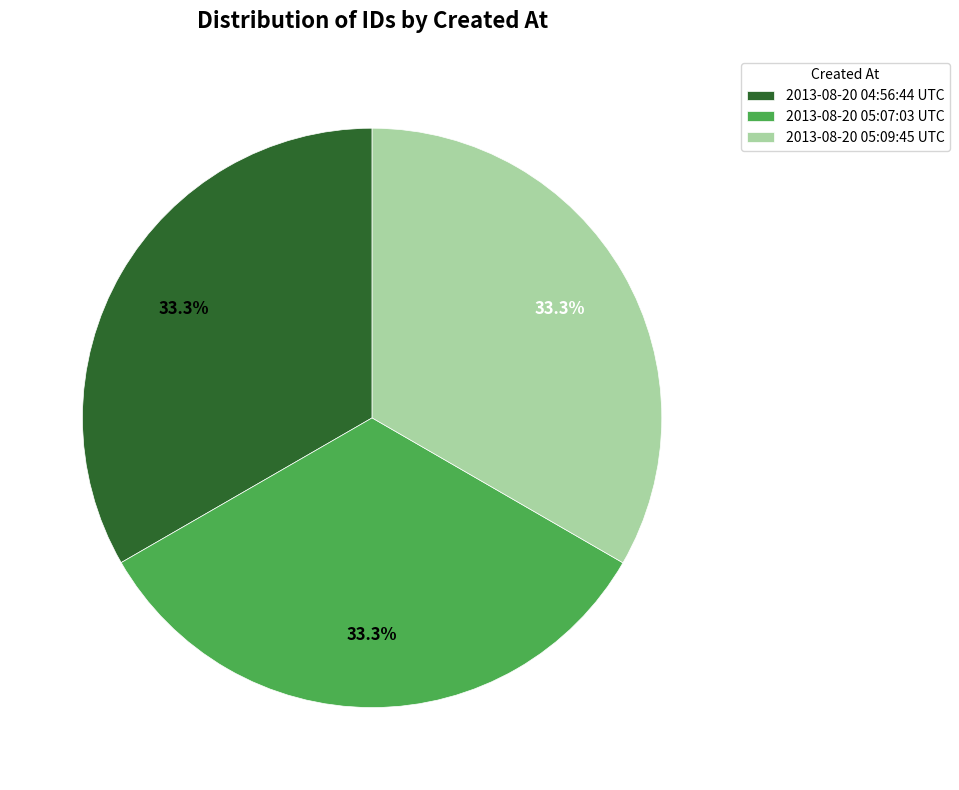

Does 2013-08-20 05:09:45 UTC represent more than half of the total?

No